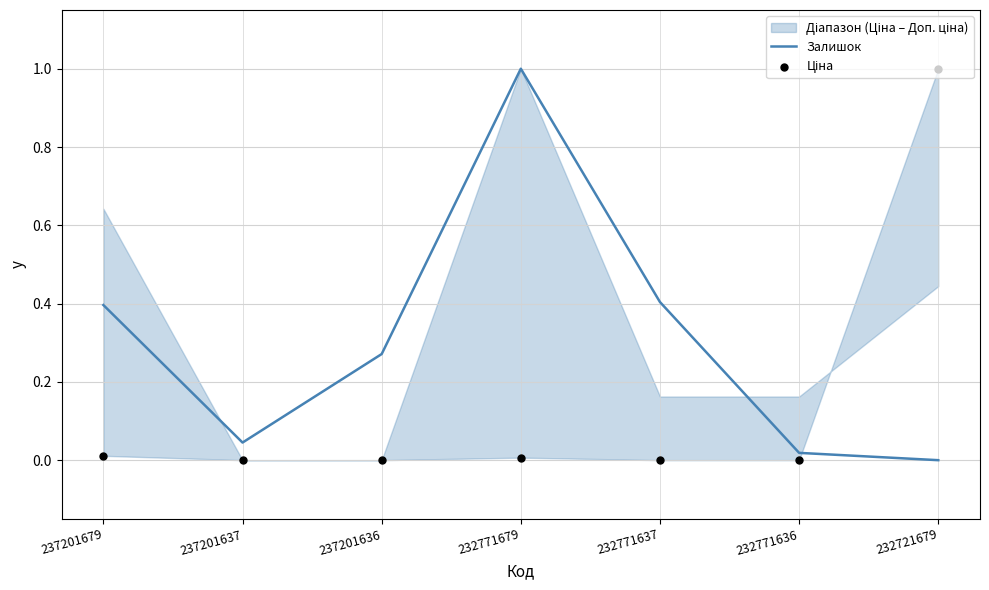

What is the total value across all series at 237201636?

0.3